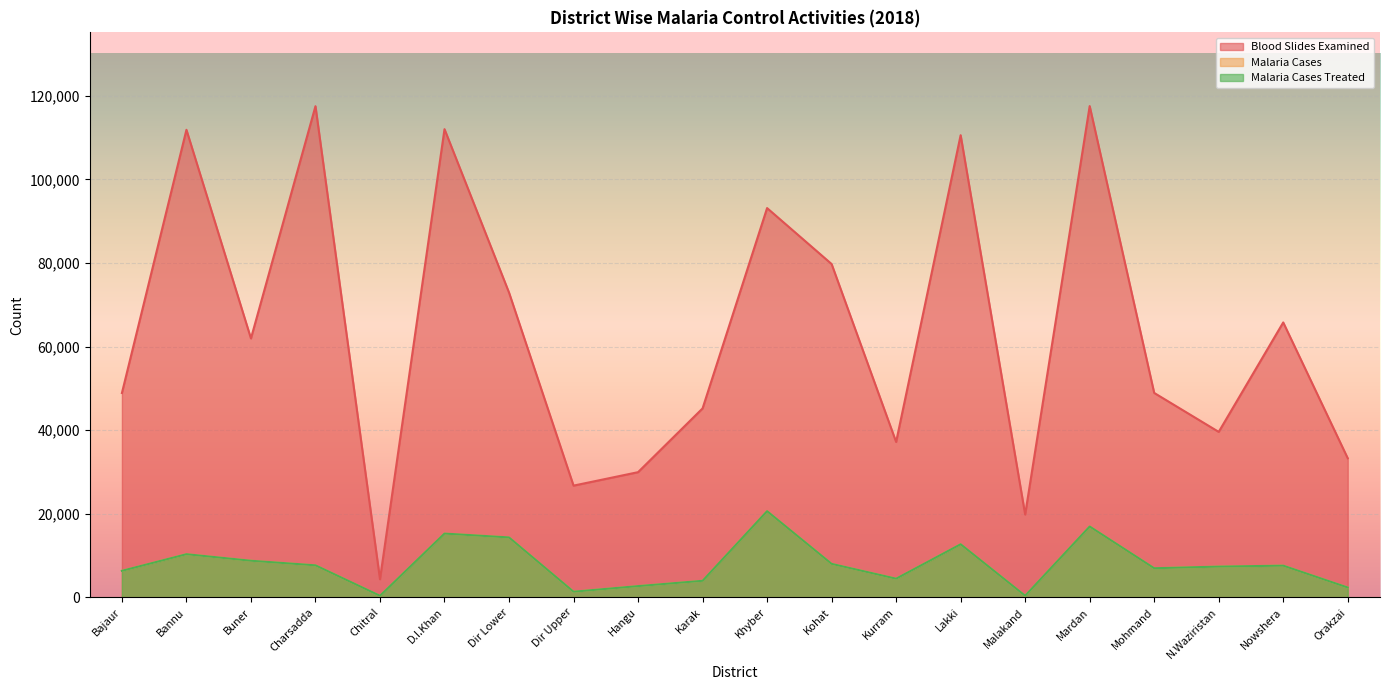

What are all the series names shown in the legend?

Blood Slides Examined, Malaria Cases, Malaria Cases Treated